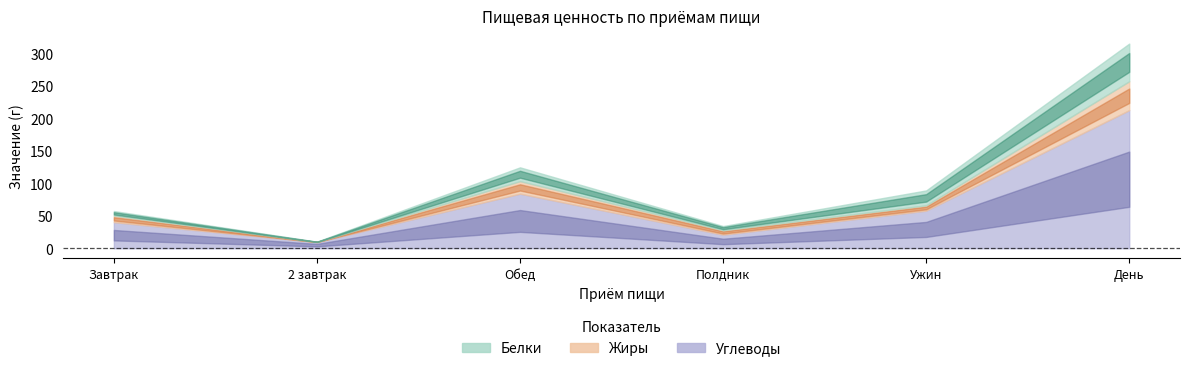

How many distinct data groups are displayed?

3